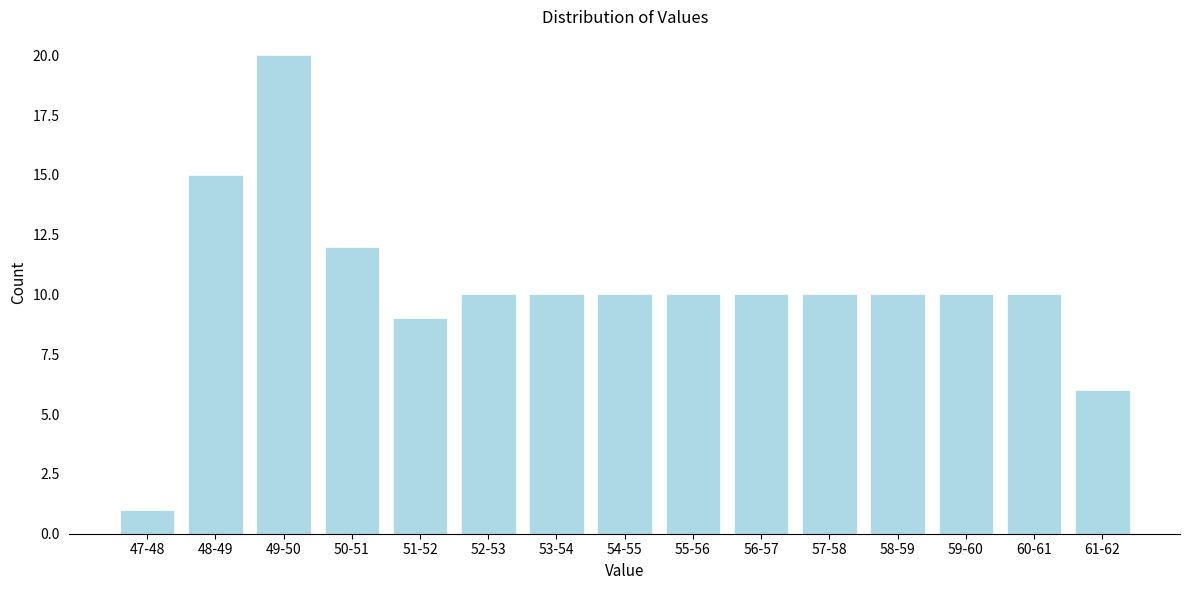

Reading left to right, extract all data points from this chart.

1	15	20	12	9	10	10	10	10	10	10	10	10	10	6